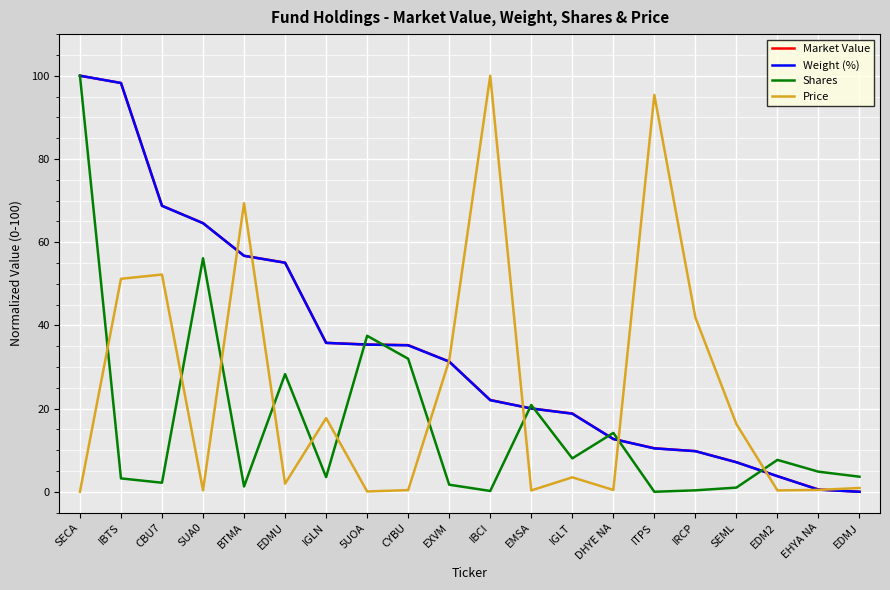

What position from the left is IGLN?

7